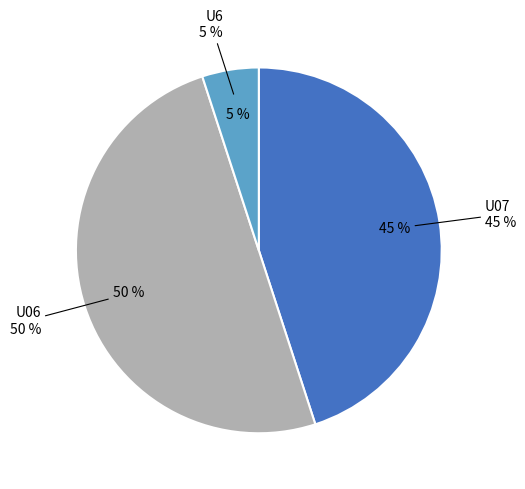

Is U07 the majority of the pie?

No